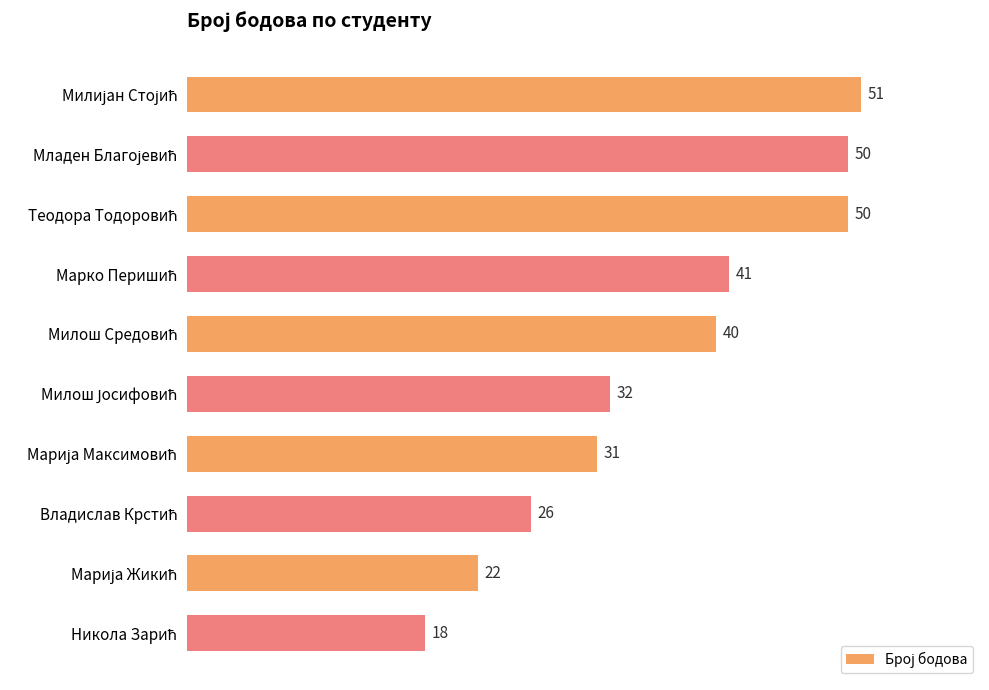

Reading top to bottom, extract all data points from this chart.

51	50	50	41	40	32	31	26	22	18